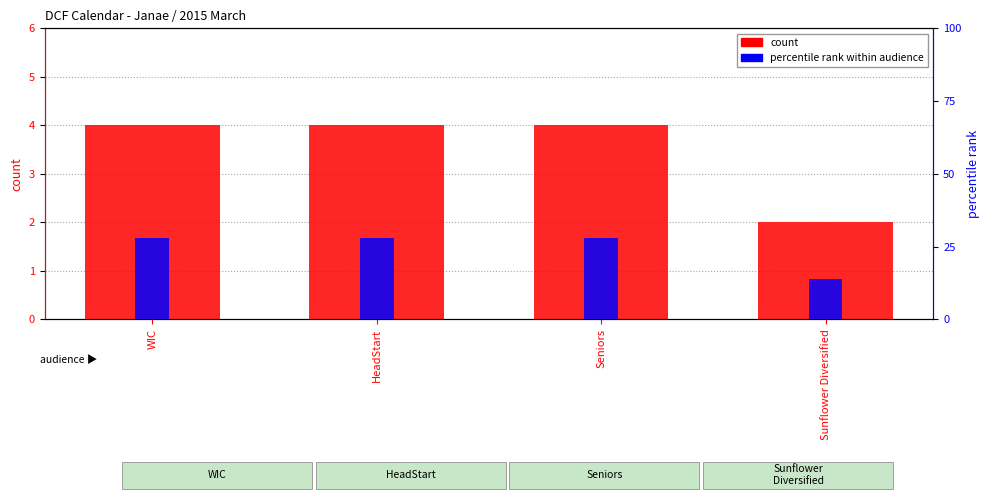

Reading left to right, list all the values displayed in this chart.

count: WIC=4	HeadStart=4	Seniors=4	Sunflower Diversified=2
percentile rank within audience: WIC=28	HeadStart=28	Seniors=28	Sunflower Diversified=14